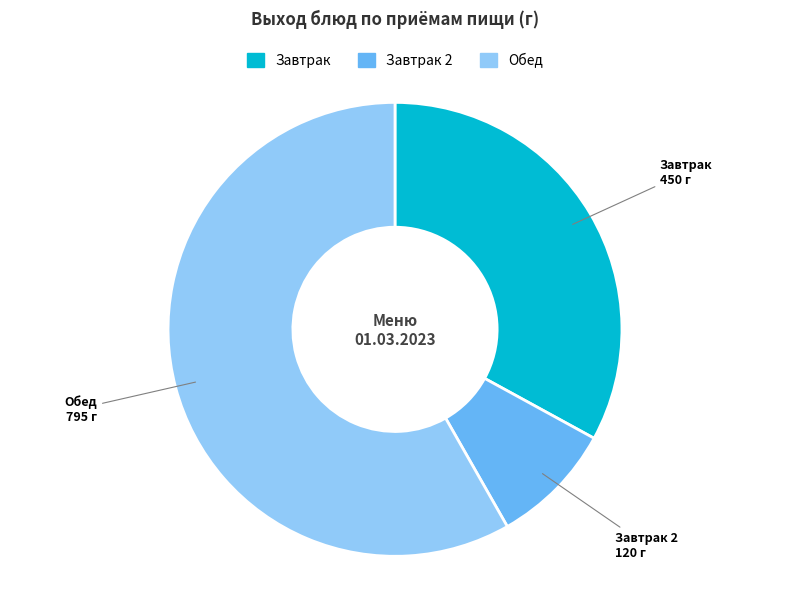

Is the sum of Завтрак 2 and Завтрак greater than half?

No